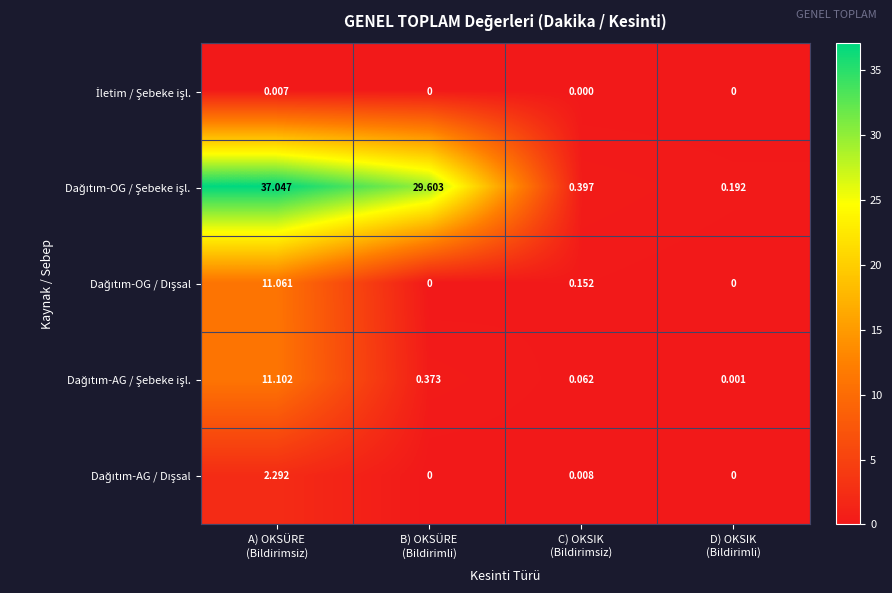

How many distinct data groups are displayed?

5